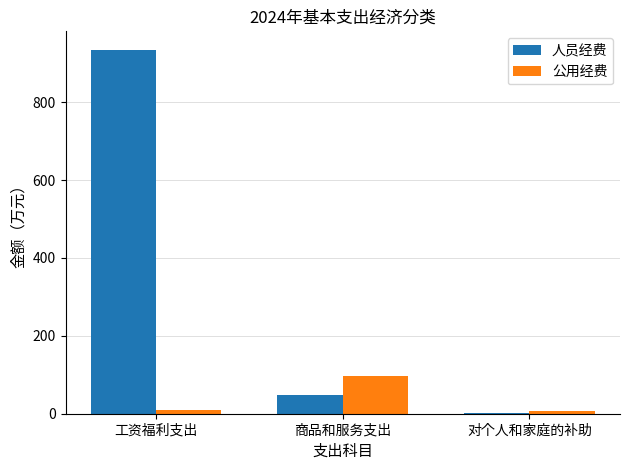

The 人员经费 series shows 935.0 at 工资福利支出. True or false?

True